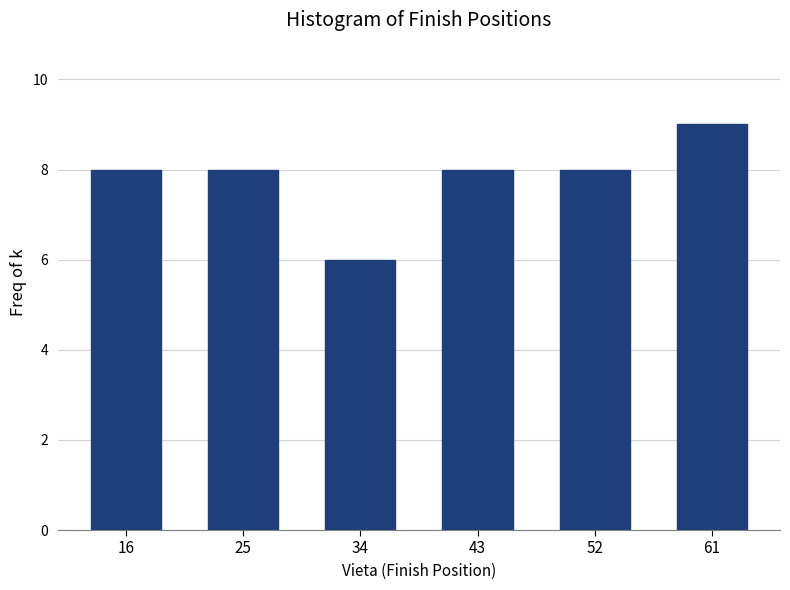

Reading left to right, list all the values displayed in this chart.

8	8	6	8	8	9